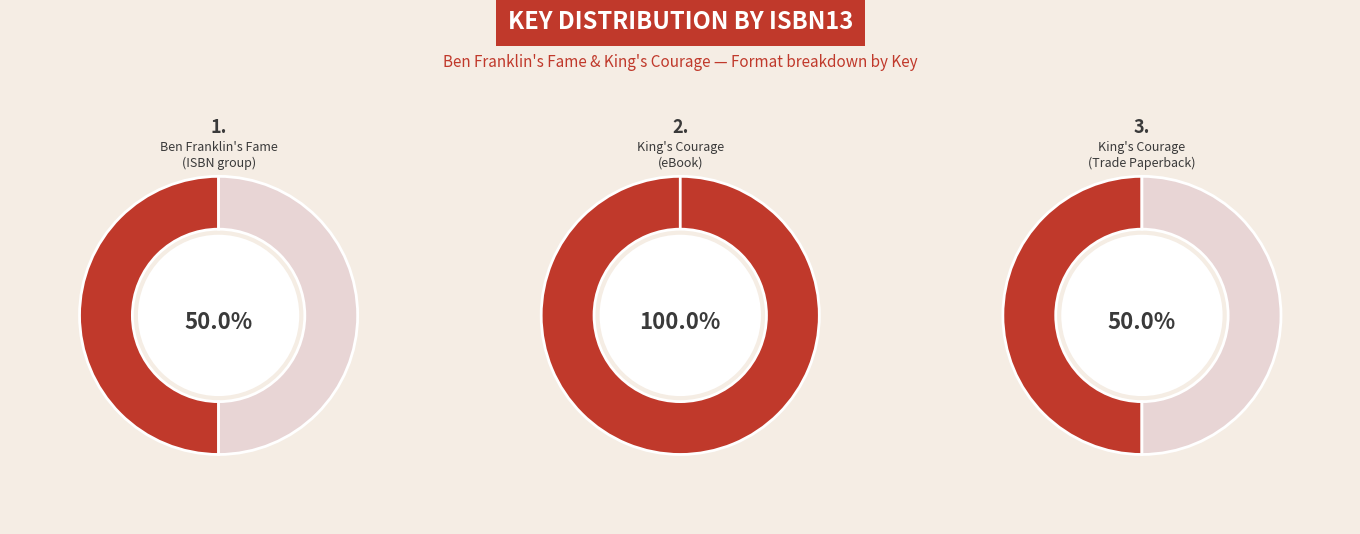

Does 9781416912699 represent more than half of the total?

No